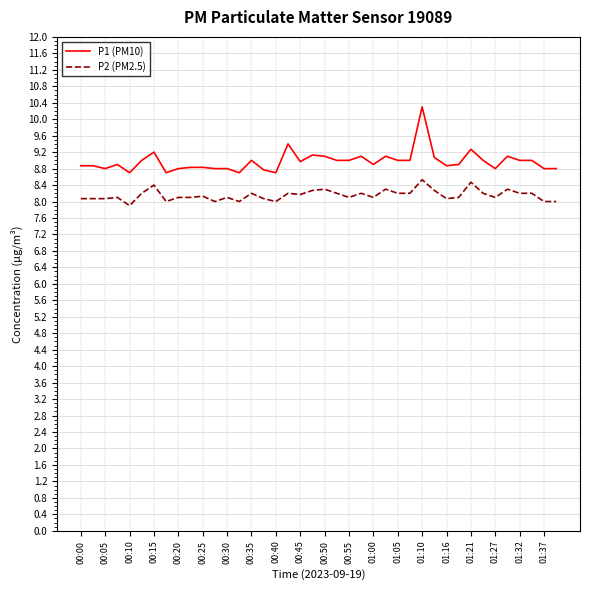

True or false: P2 (PM2.5) and P1 (PM10) cross at least once.

False